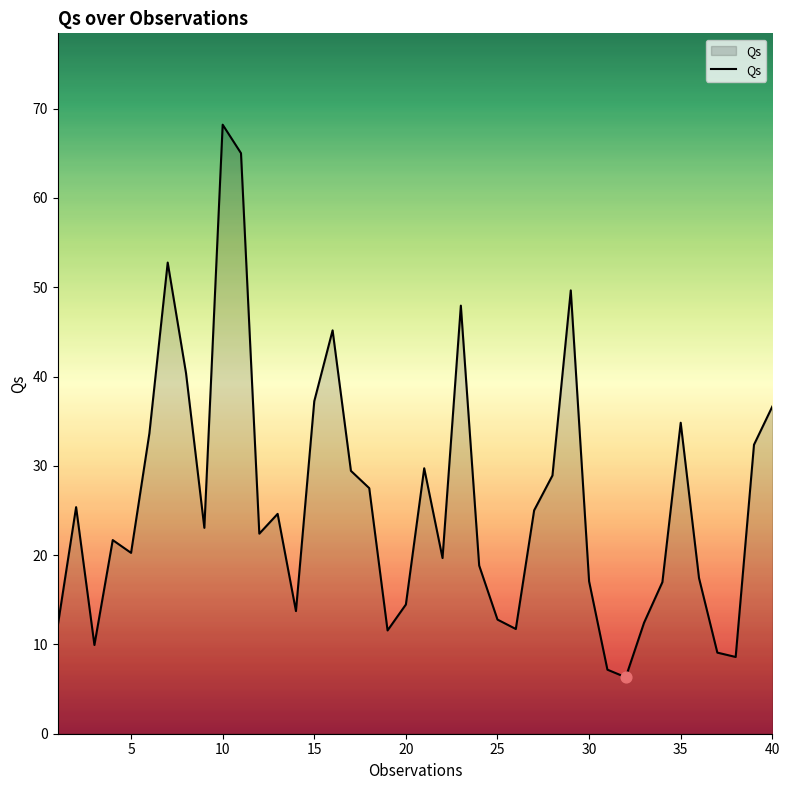

What is the maximum value shown in the chart?

68.2